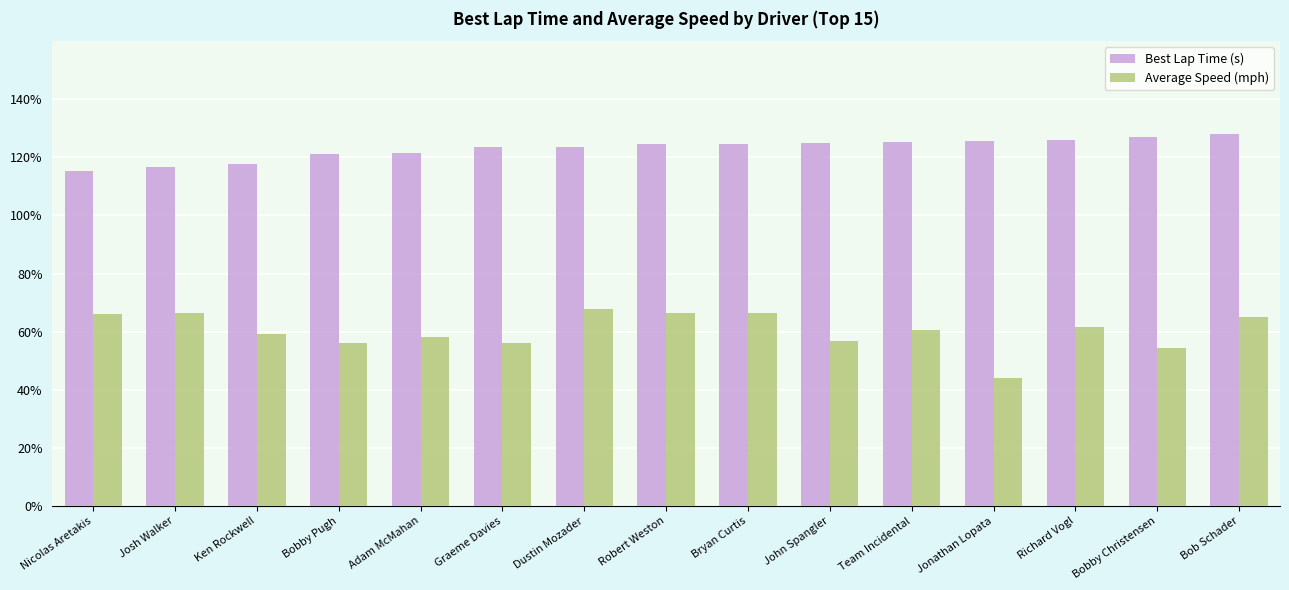

Is the value of Average Speed (mph) at Nicolas Aretakis greater than the value of Best Lap Time (s) at Dustin Mozader?

No